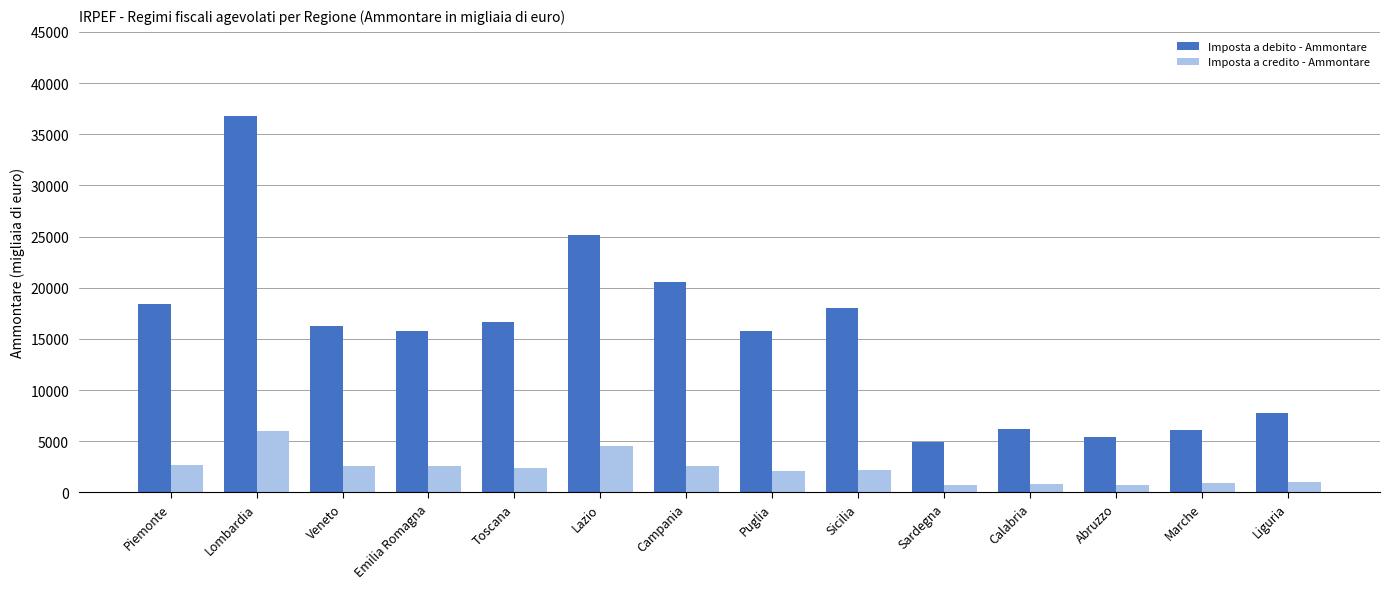

Which series has the widest spread of values?

Imposta a debito - Ammontare